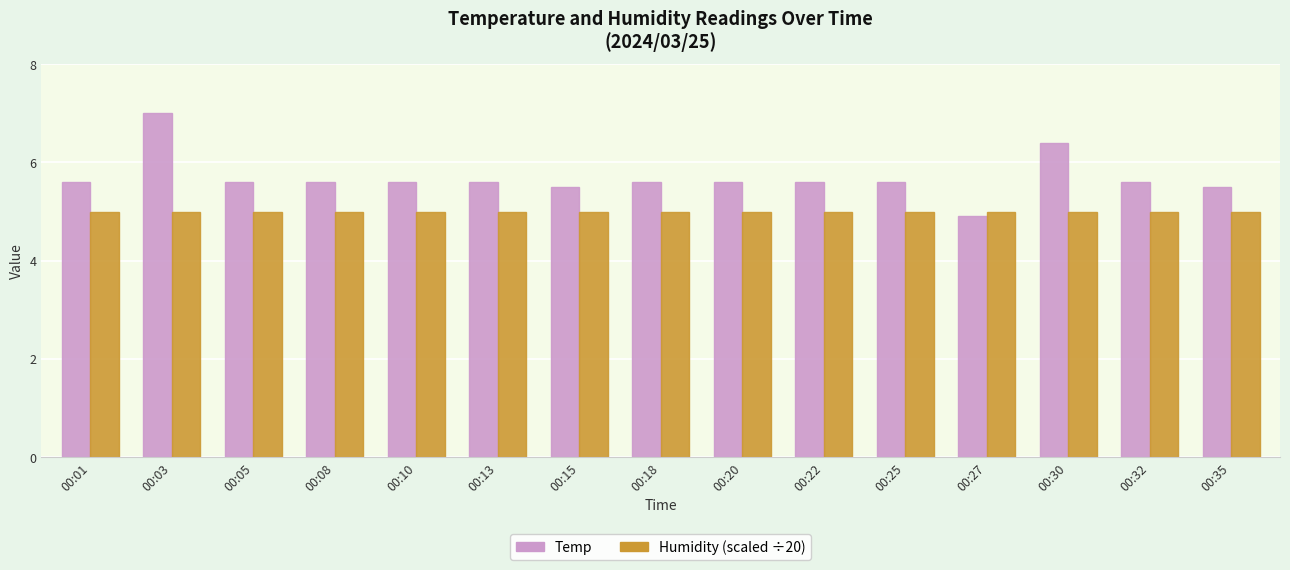

How many bars are there in each group?

2